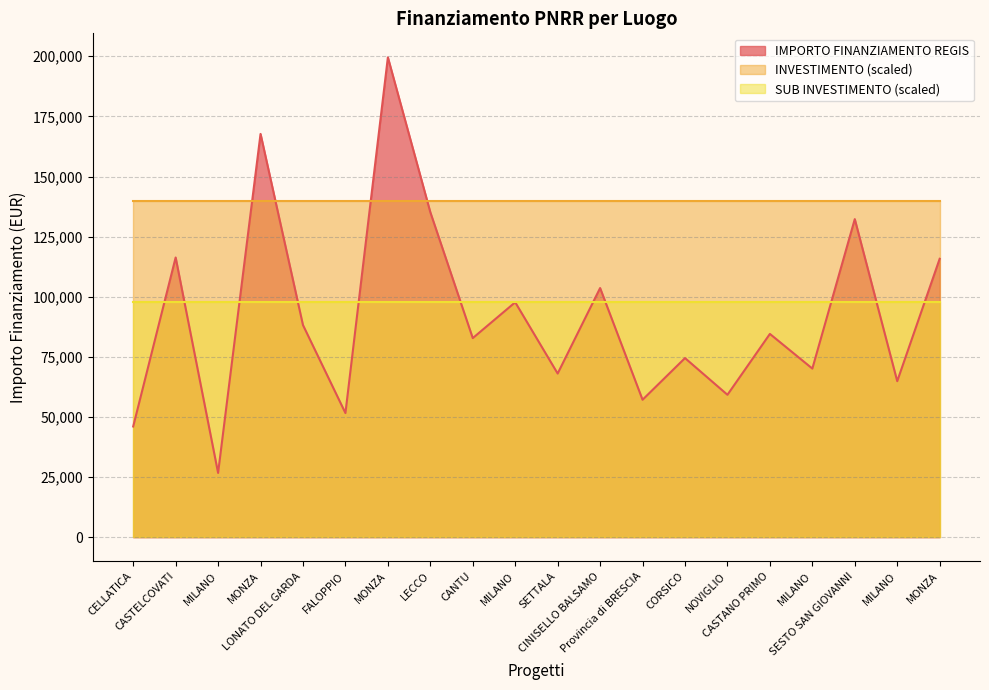

The IMPORTO FINANZIAMENTO REGIS series shows 83474.5 at LECCO. True or false?

False